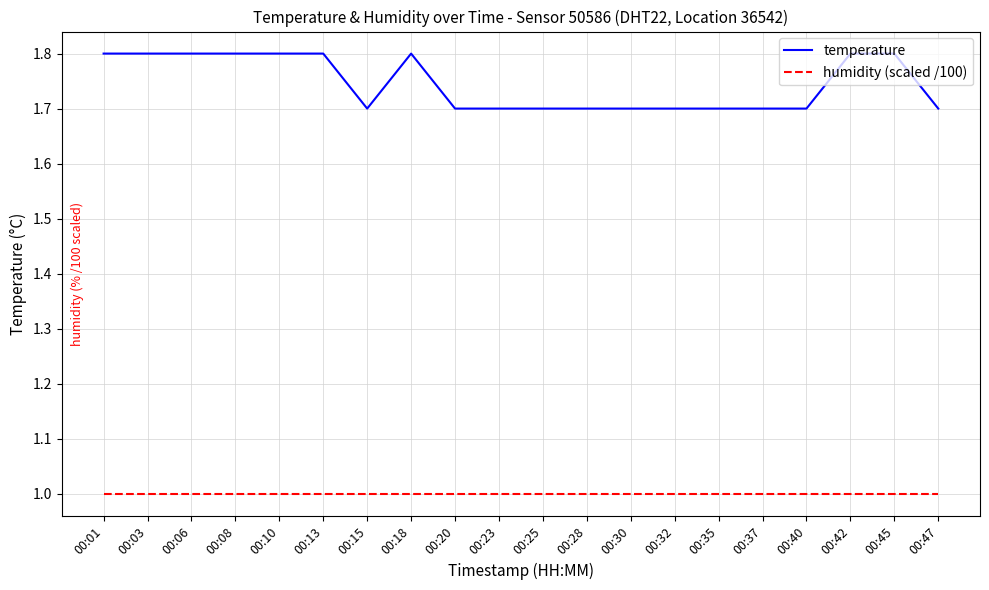

Which series has the largest total across all categories?

temperature